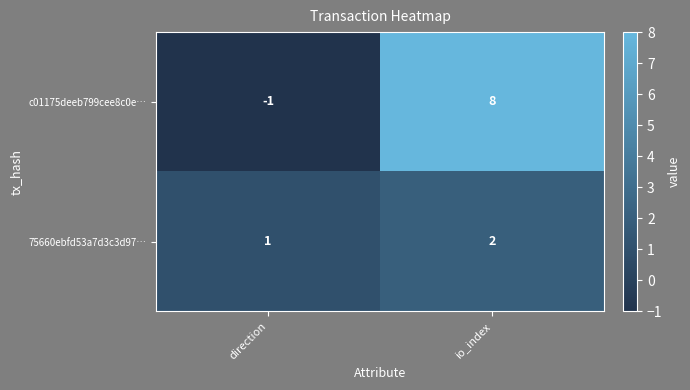

The c01175deeb799cee8c0e… series shows 8 at io_index. True or false?

True